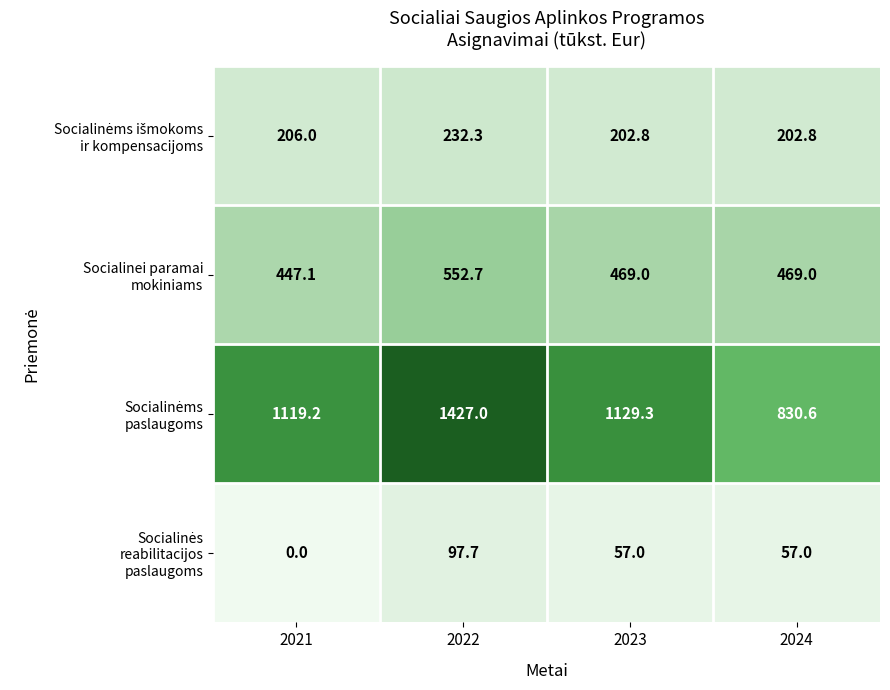

What is the difference between the highest and lowest values at 2023?

1072.3